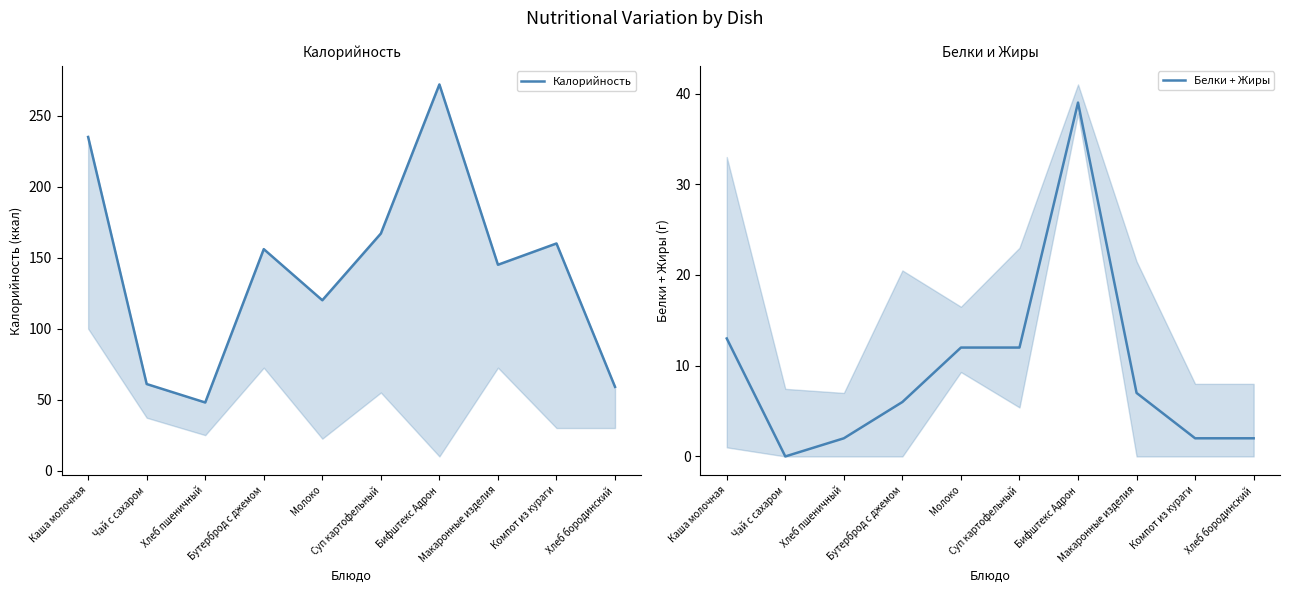

What is the label of the 8th point from the left?

Макаронные изделия